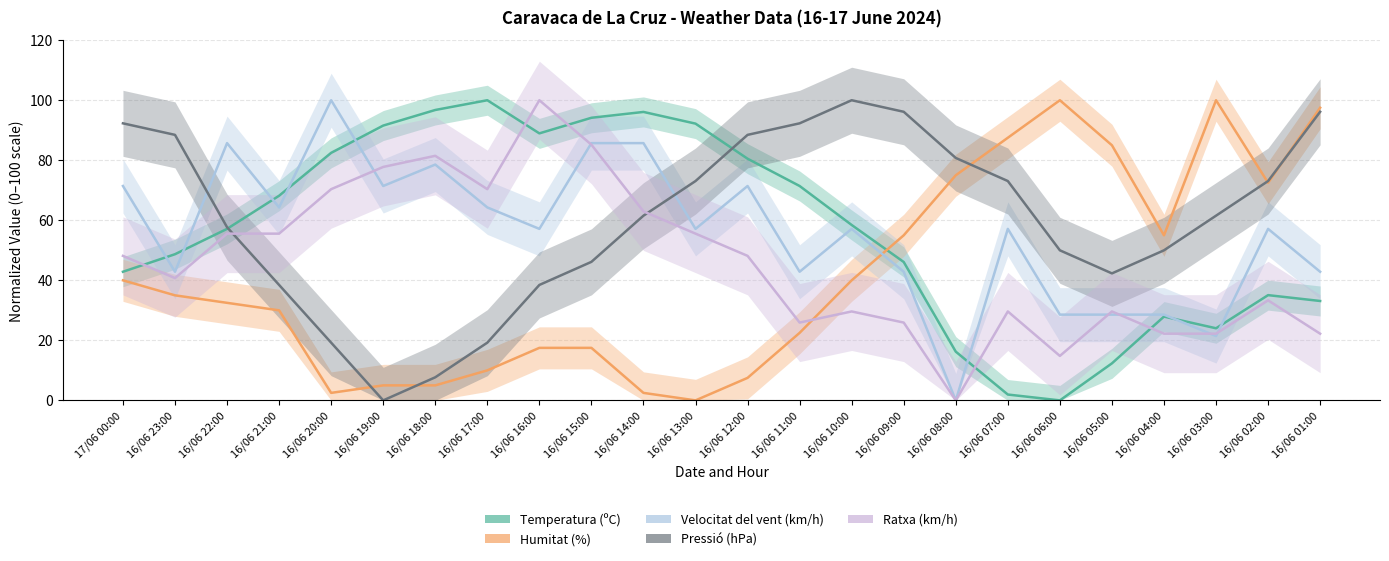

Reading right to left, extract all data points from this chart.

Temperatura (ºC): 16/06 01:00=33.1	16/06 02:00=35.1	16/06 03:00=24.0	16/06 04:00=27.9	16/06 05:00=12.3	16/06 06:00=0.0	16/06 07:00=1.9	16/06 08:00=16.2	16/06 09:00=46.1	16/06 10:00=58.4	16/06 11:00=71.4	16/06 12:00=80.5	16/06 13:00=92.2	16/06 14:00=96.1	16/06 15:00=94.2	16/06 16:00=89.0	16/06 17:00=100.0	16/06 18:00=96.8	16/06 19:00=91.6	16/06 20:00=82.5	16/06 21:00=68.2	16/06 22:00=57.1	16/06 23:00=48.7	17/06 00:00=42.9
Humitat (%): 16/06 01:00=97.5	16/06 02:00=72.5	16/06 03:00=100.0	16/06 04:00=55.0	16/06 05:00=85.0	16/06 06:00=100.0	16/06 07:00=87.5	16/06 08:00=75.0	16/06 09:00=55.0	16/06 10:00=40.0	16/06 11:00=22.5	16/06 12:00=7.5	16/06 13:00=0.0	16/06 14:00=2.5	16/06 15:00=17.5	16/06 16:00=17.5	16/06 17:00=10.0	16/06 18:00=5.0	16/06 19:00=5.0	16/06 20:00=2.5	16/06 21:00=30.0	16/06 22:00=32.5	16/06 23:00=35.0	17/06 00:00=40.0
Velocitat del vent (km/h): 16/06 01:00=42.9	16/06 02:00=57.1	16/06 03:00=21.4	16/06 04:00=28.6	16/06 05:00=28.6	16/06 06:00=28.6	16/06 07:00=57.1	16/06 08:00=0.0	16/06 09:00=42.9	16/06 10:00=57.1	16/06 11:00=42.9	16/06 12:00=71.4	16/06 13:00=57.1	16/06 14:00=85.7	16/06 15:00=85.7	16/06 16:00=57.1	16/06 17:00=64.3	16/06 18:00=78.6	16/06 19:00=71.4	16/06 20:00=100.0	16/06 21:00=64.3	16/06 22:00=85.7	16/06 23:00=42.9	17/06 00:00=71.4
Pressió (hPa): 16/06 01:00=96.2	16/06 02:00=73.1	16/06 03:00=61.5	16/06 04:00=50.0	16/06 05:00=42.3	16/06 06:00=50.0	16/06 07:00=73.1	16/06 08:00=80.8	16/06 09:00=96.2	16/06 10:00=100.0	16/06 11:00=92.3	16/06 12:00=88.5	16/06 13:00=73.1	16/06 14:00=61.5	16/06 15:00=46.2	16/06 16:00=38.5	16/06 17:00=19.2	16/06 18:00=7.7	16/06 19:00=0.0	16/06 20:00=19.2	16/06 21:00=38.5	16/06 22:00=57.7	16/06 23:00=88.5	17/06 00:00=92.3
Ratxa (km/h): 16/06 01:00=22.2	16/06 02:00=33.3	16/06 03:00=22.2	16/06 04:00=22.2	16/06 05:00=29.6	16/06 06:00=14.8	16/06 07:00=29.6	16/06 08:00=0.0	16/06 09:00=25.9	16/06 10:00=29.6	16/06 11:00=25.9	16/06 12:00=48.1	16/06 13:00=55.6	16/06 14:00=63.0	16/06 15:00=85.2	16/06 16:00=100.0	16/06 17:00=70.4	16/06 18:00=81.5	16/06 19:00=77.8	16/06 20:00=70.4	16/06 21:00=55.6	16/06 22:00=55.6	16/06 23:00=40.7	17/06 00:00=48.1